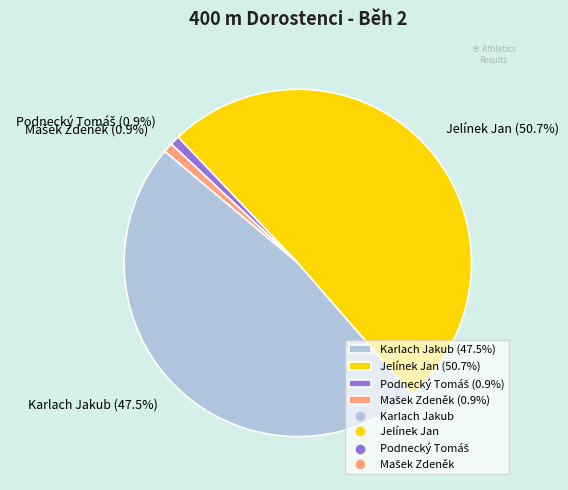

What is the ratio of the value at Karlach Jakub (47.5%) to the value at Jelínek Jan (50.7%)?

0.9